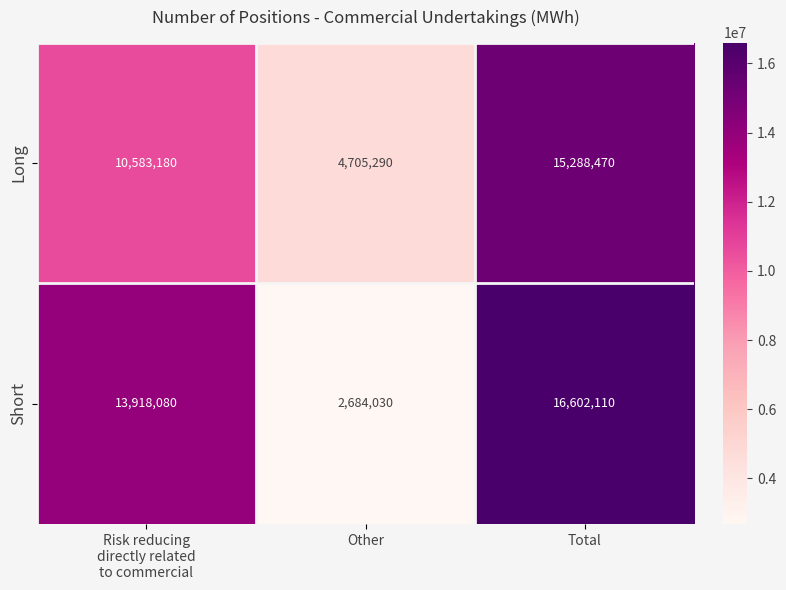

Reading left to right, extract all data points from this chart.

Long: 10583180	4705290	15288470
Short: 13918080	2684030	16602110